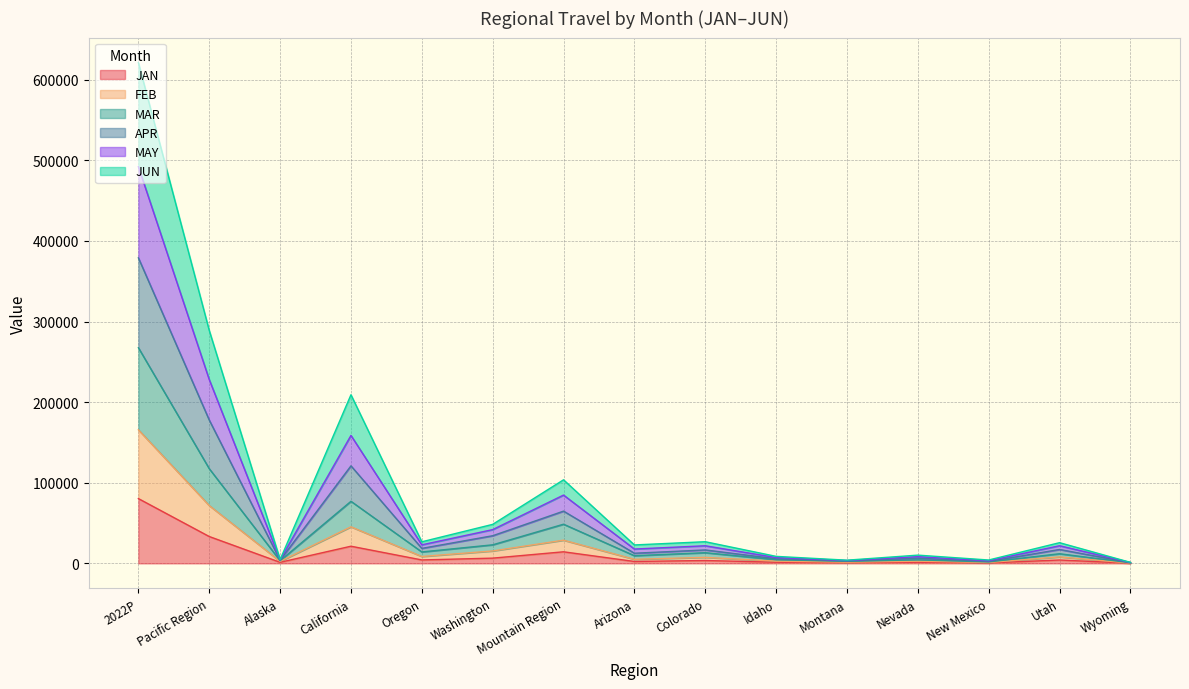

At which category is the sum across all series the highest?

2022P